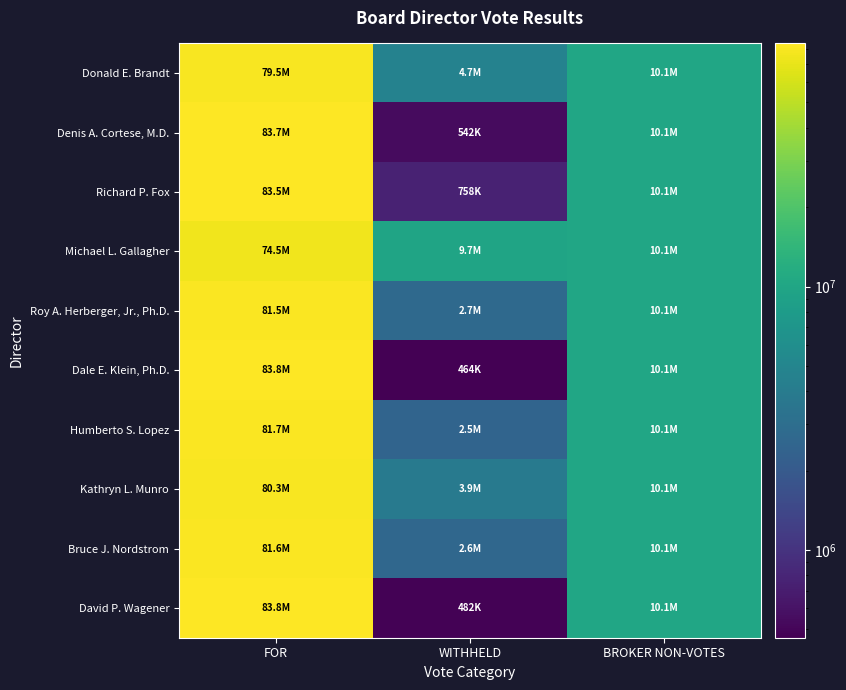

Which series changed the most between FOR and WITHHELD?

Dale E. Klein, Ph.D.